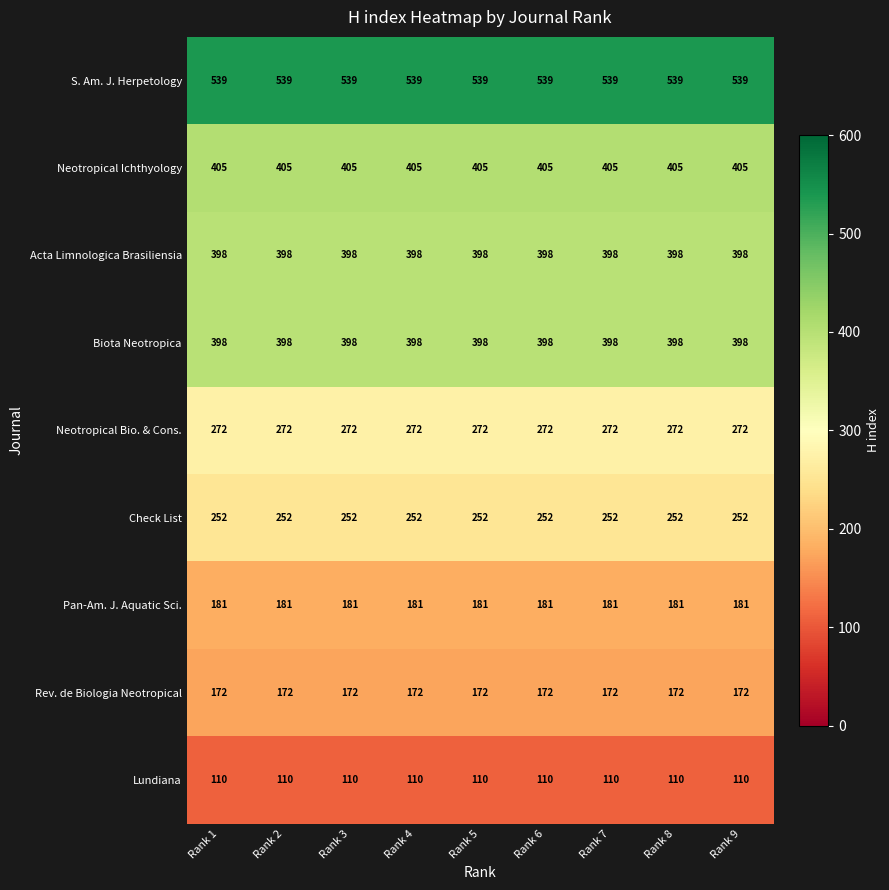

What is the maximum value shown in the chart?

539